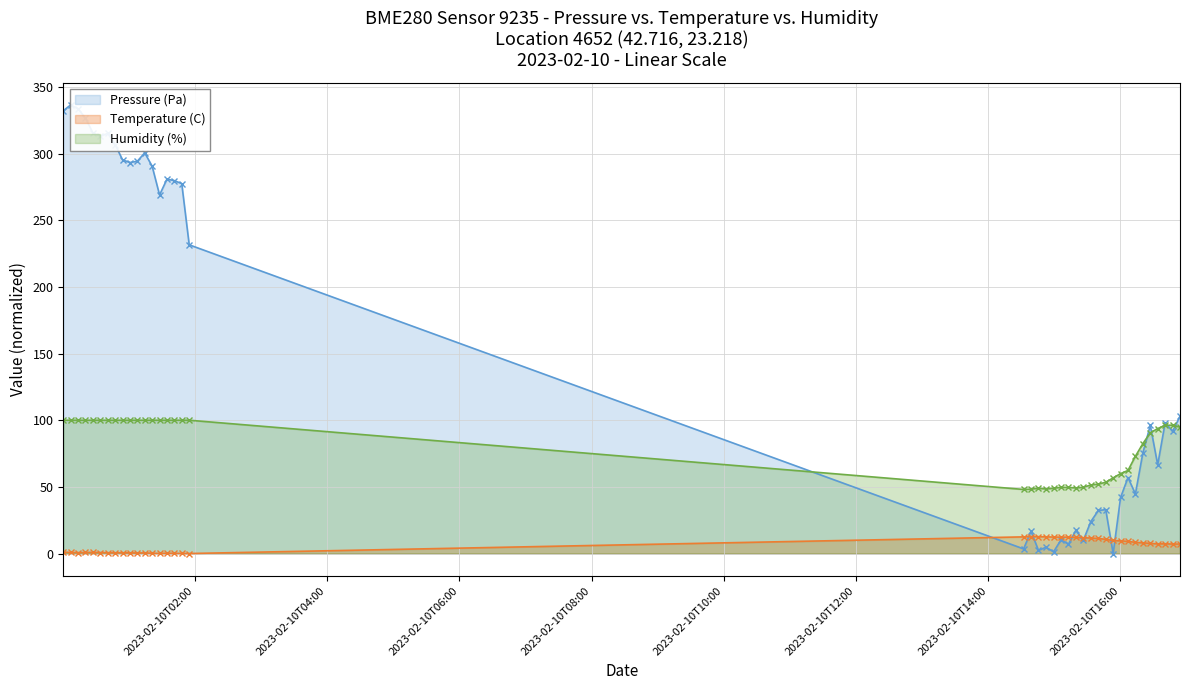

True or false: Humidity (%) and Temperature (C) cross at least once.

False